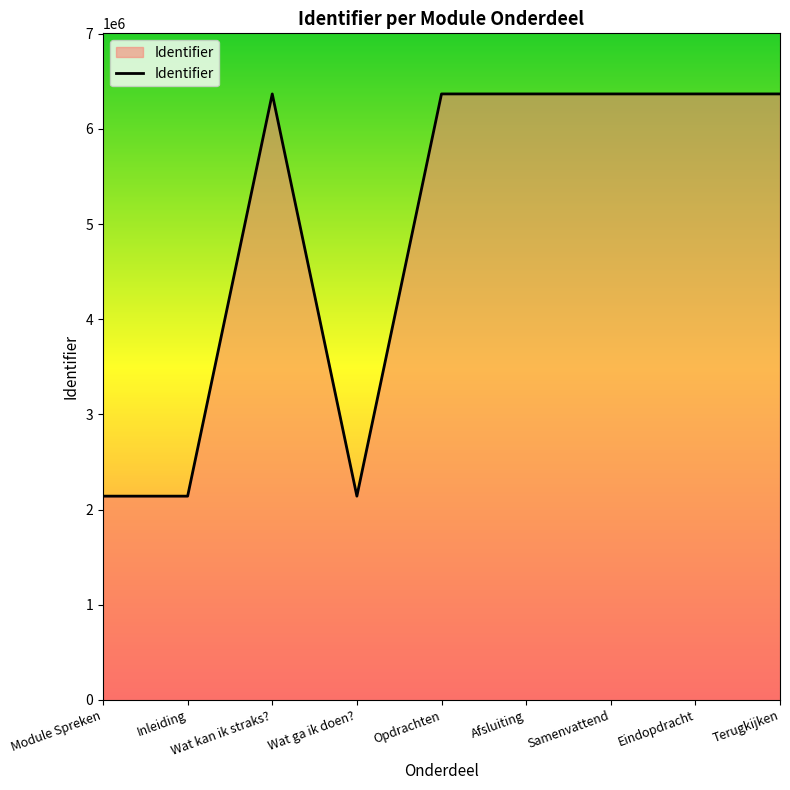

What is the average value?

4959280